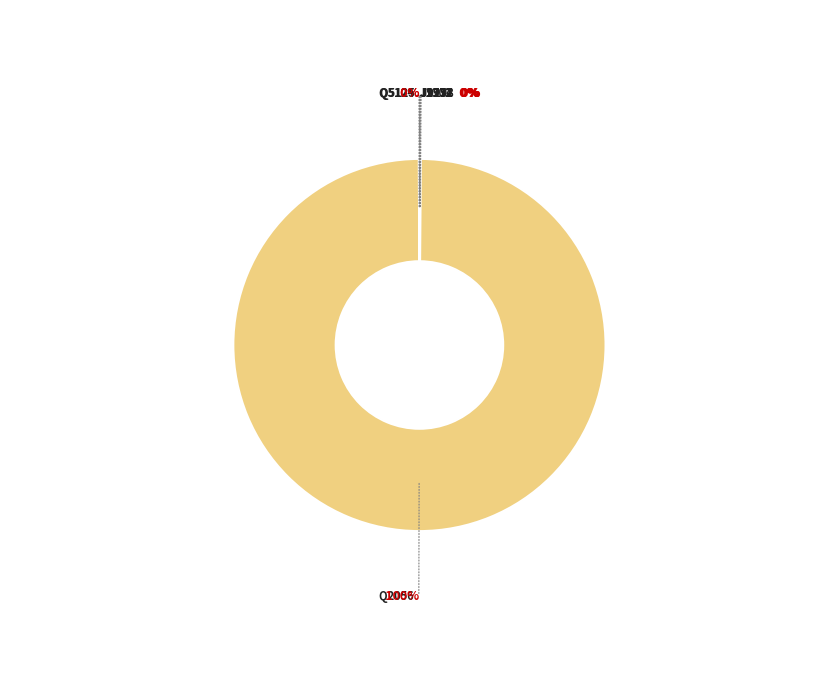

To the nearest percent, what percentage of the pie is Q2056?

100%